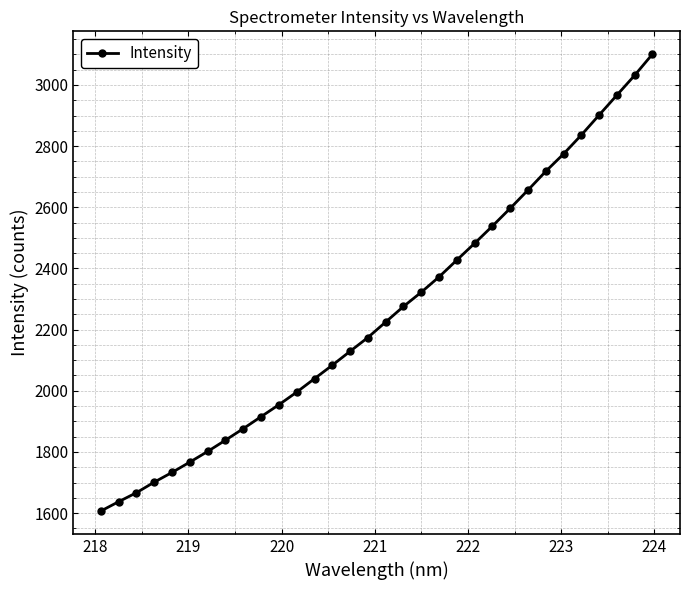

What is the value of the 16th point from the left?

2174.2